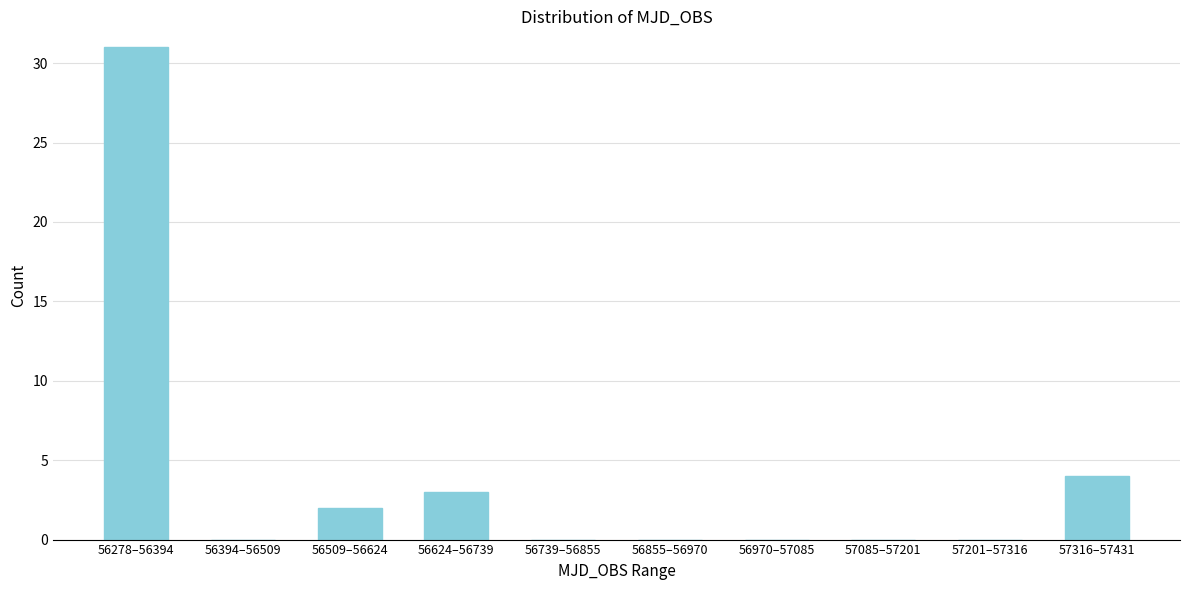

Reading left to right, list all the values displayed in this chart.

56278–56394=31	56394–56509=0	56509–56624=2	56624–56739=3	56739–56855=0	56855–56970=0	56970–57085=0	57085–57201=0	57201–57316=0	57316–57431=4